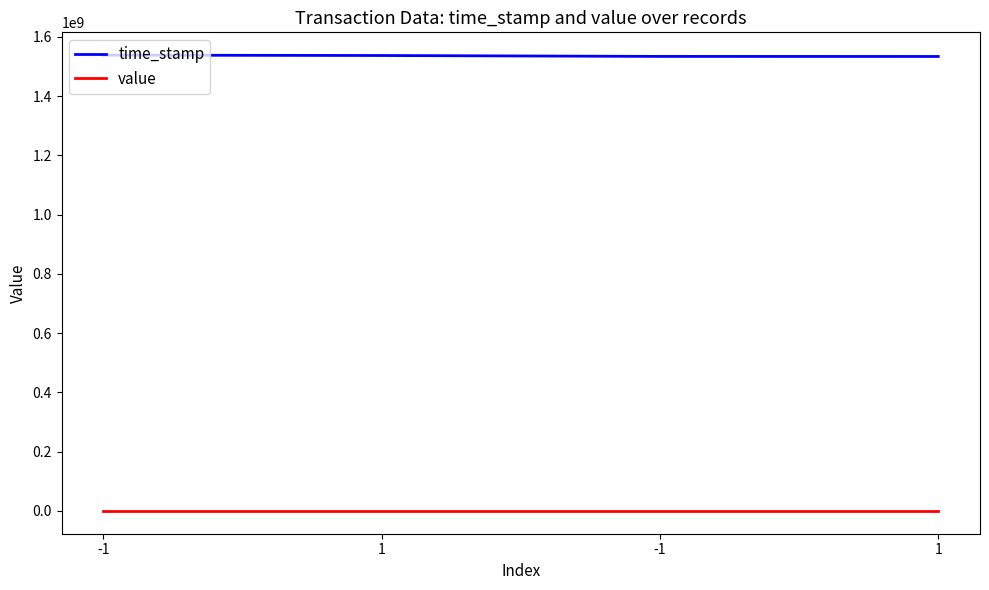

How many lines are shown in the chart?

2